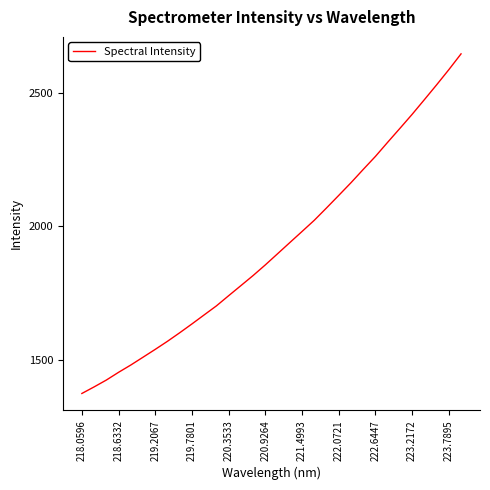

What is the greatest value displayed?

2645.4